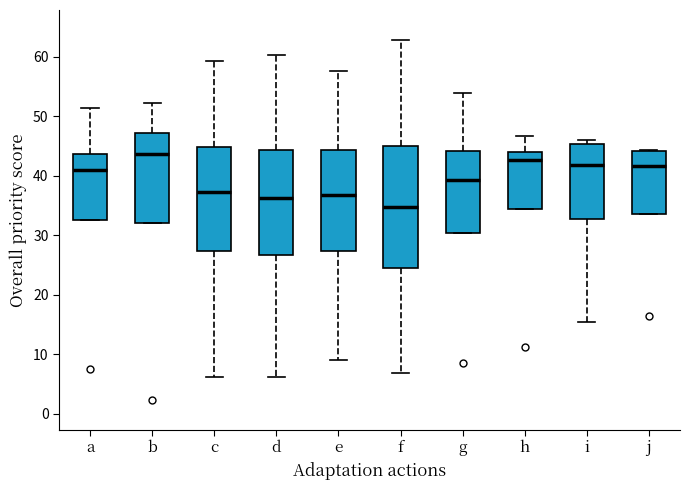

Where is the upper edge of the box for d on the y-axis? The values are not printed on the chart, so give them approximately, as read against the axis.

44